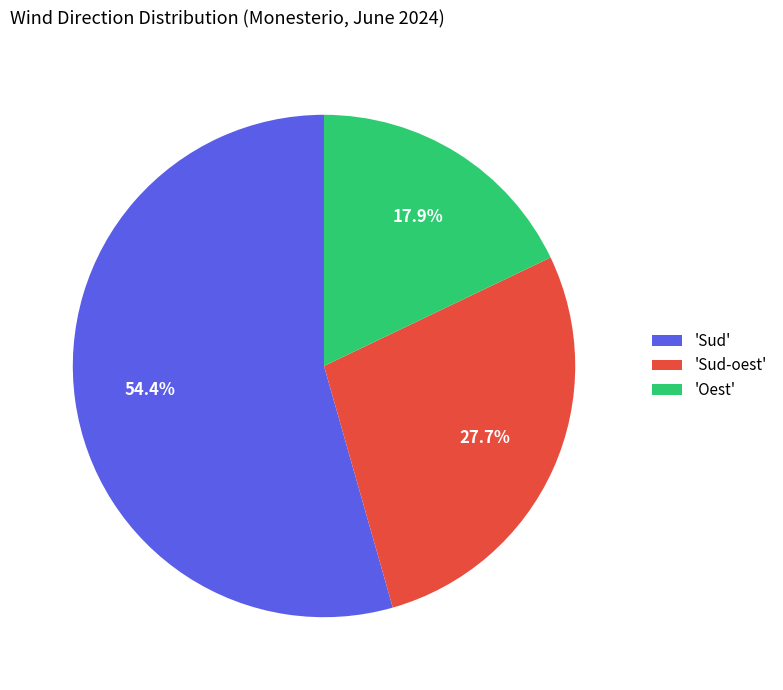

What is the total percentage of 'Oest' and 'Sud'?

72.3%